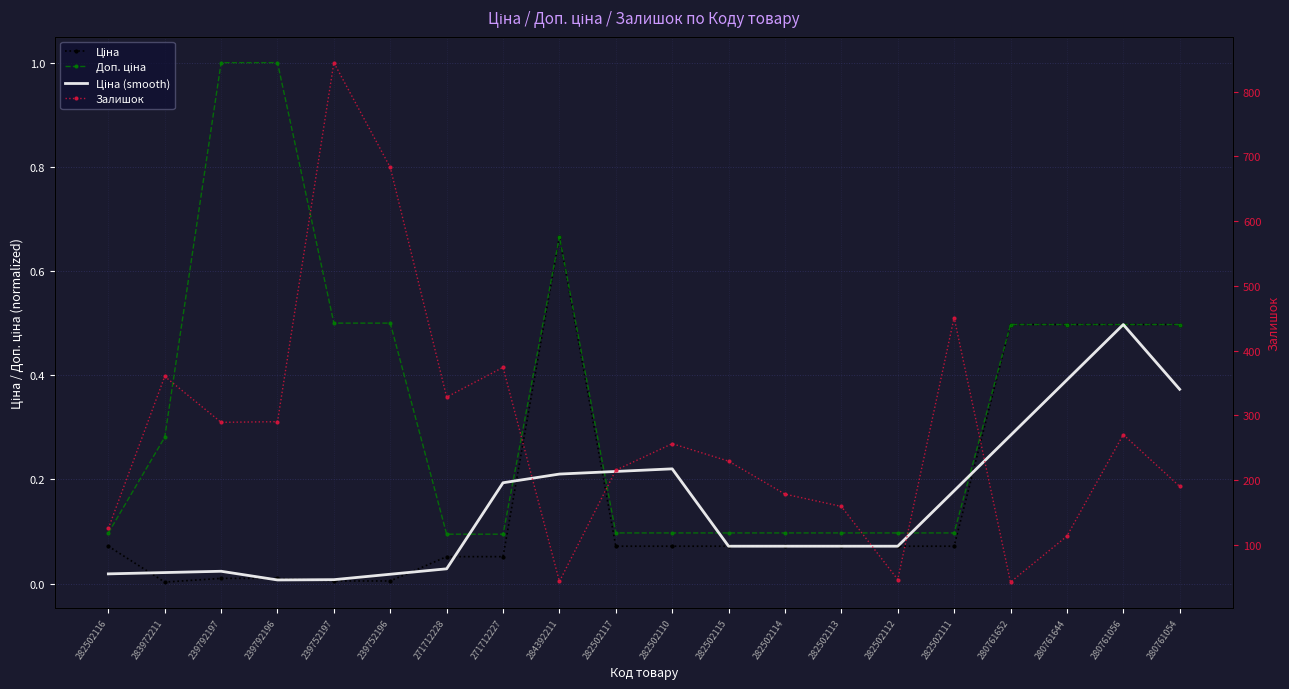

What is the average value of the Ціна (smooth) series?

0.1